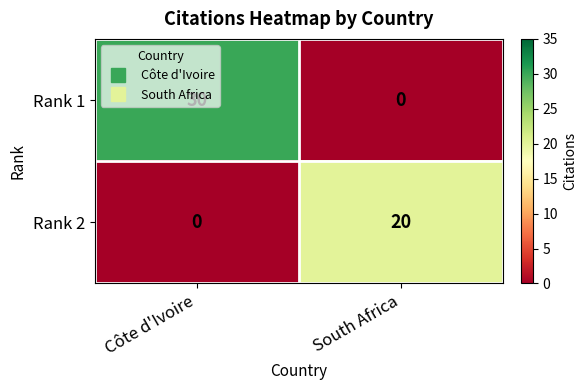

At which category is the sum across all series the highest?

Côte d'Ivoire